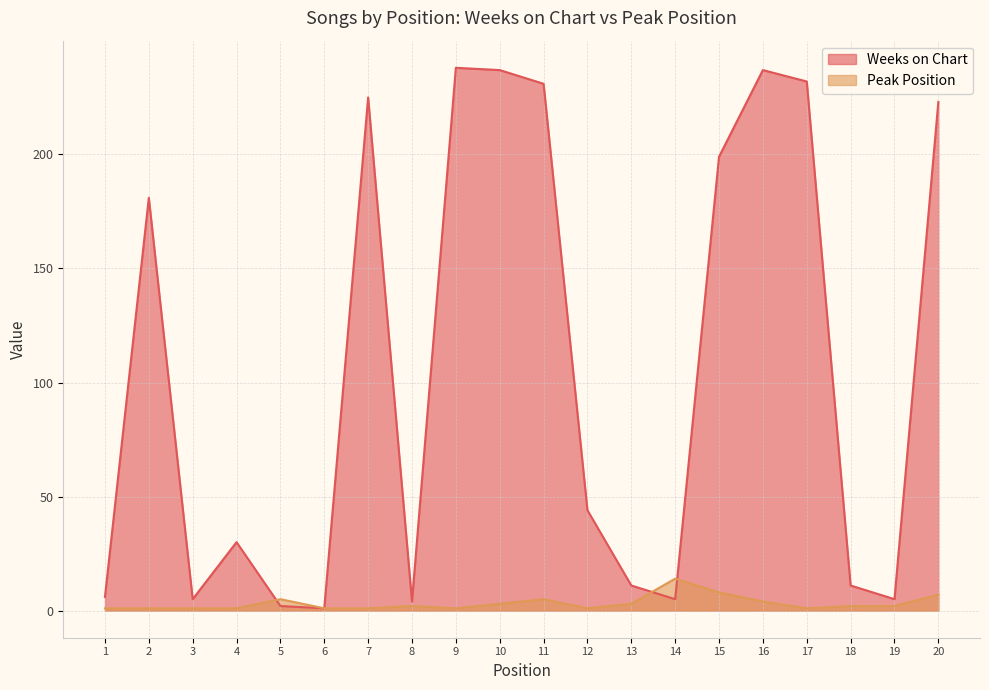

True or false: Weeks on Chart has more than 2 points higher than both neighbors.

True